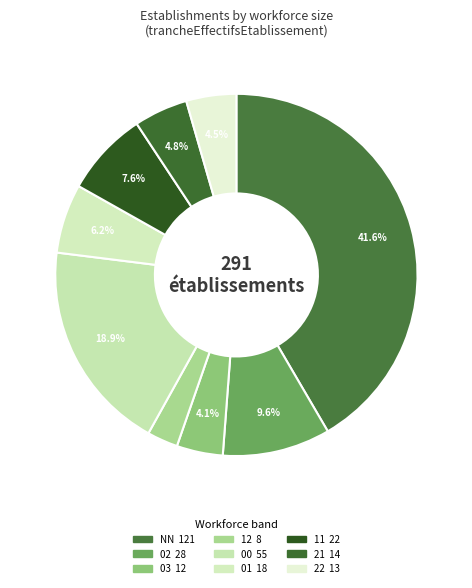

Does 12 account for over 50% of the chart?

No